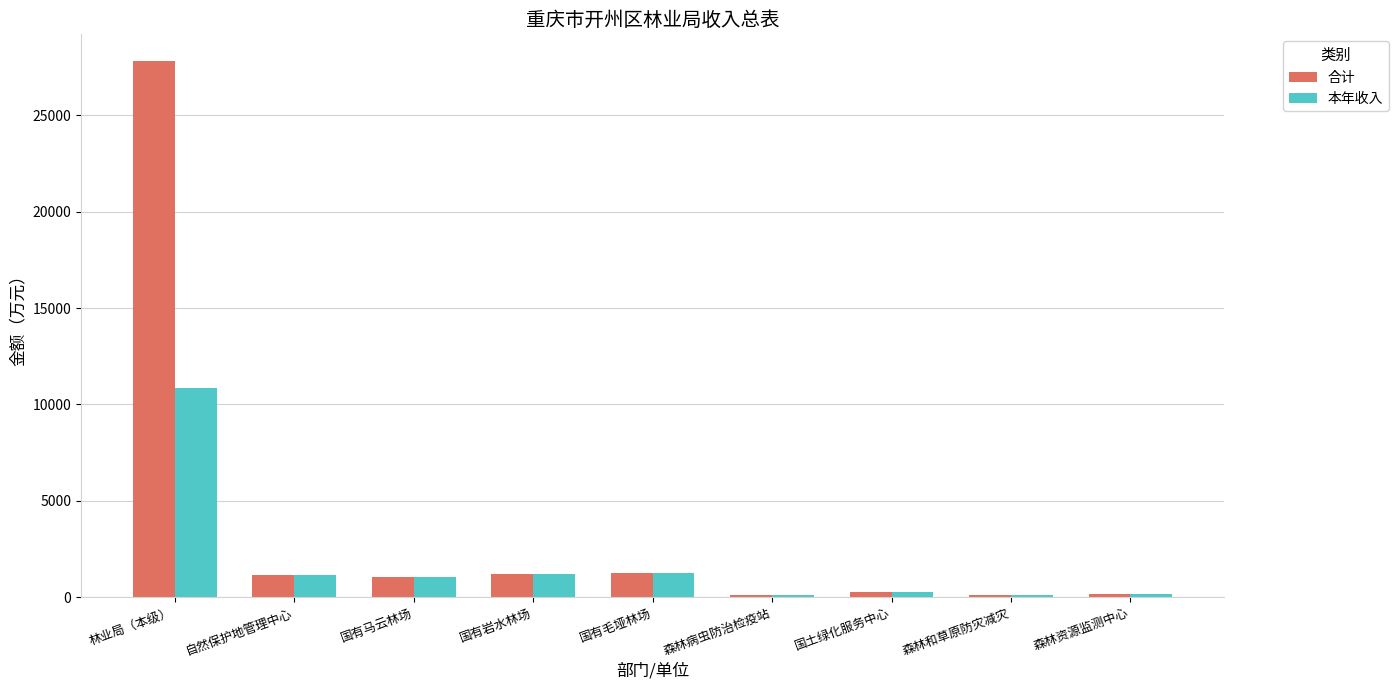

Which label corresponds to the largest value in the chart?

林业局（本级）